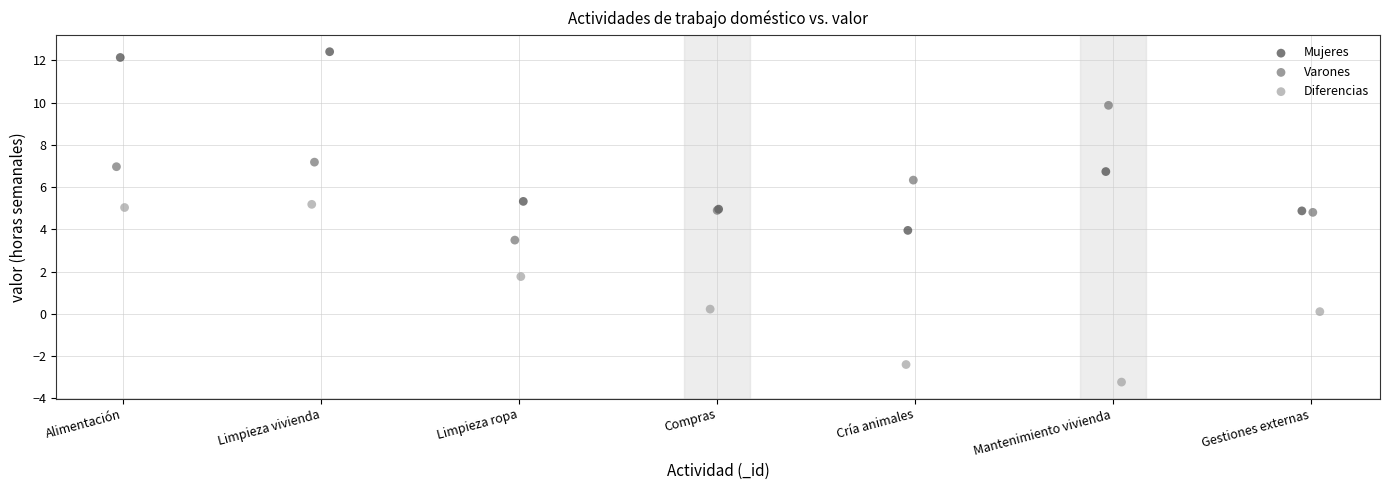

Which series contains the lowest Y value?

Diferencias